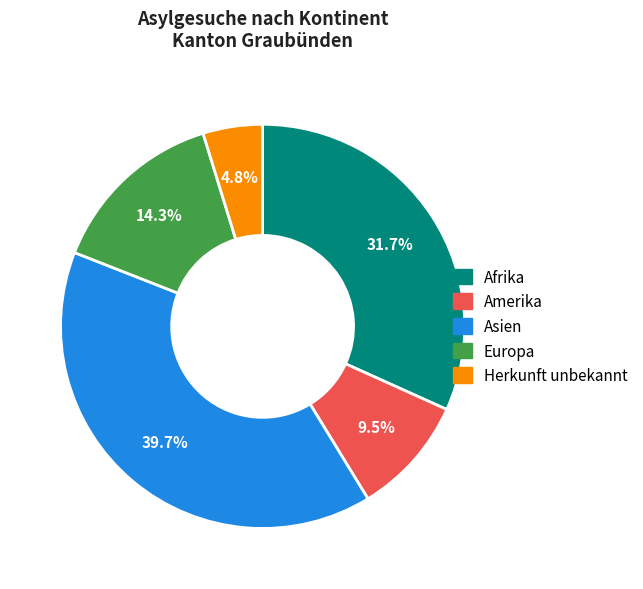

Is it true that Herkunft unbekannt is 5% of the pie?

True